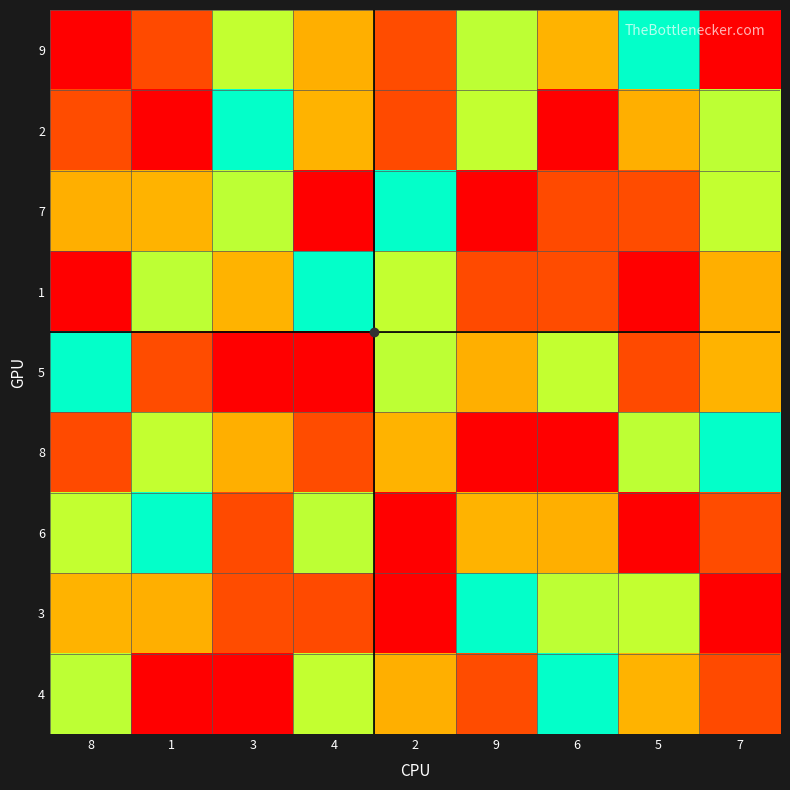

Reading right to left, transcribe all the data shown in this chart.

9: 7=1	5=5	6=3	9=4	2=2	4=7	3=6	1=8	8=9
2: 7=4	5=7	6=9	9=6	2=8	4=3	3=5	1=1	8=2
7: 7=6	5=2	6=8	9=1	2=5	4=9	3=4	1=3	8=7
1: 7=7	5=9	6=2	9=8	2=6	4=5	3=3	1=4	8=1
5: 7=3	5=8	6=6	9=7	2=4	4=1	3=9	1=2	8=5
8: 7=5	5=4	6=1	9=9	2=3	4=2	3=7	1=6	8=8
6: 7=2	5=1	6=7	9=3	2=9	4=4	3=8	1=5	8=6
3: 7=9	5=6	6=4	9=5	2=1	4=8	3=2	1=7	8=3
4: 7=8	5=3	6=5	9=2	2=7	4=6	3=1	1=9	8=4